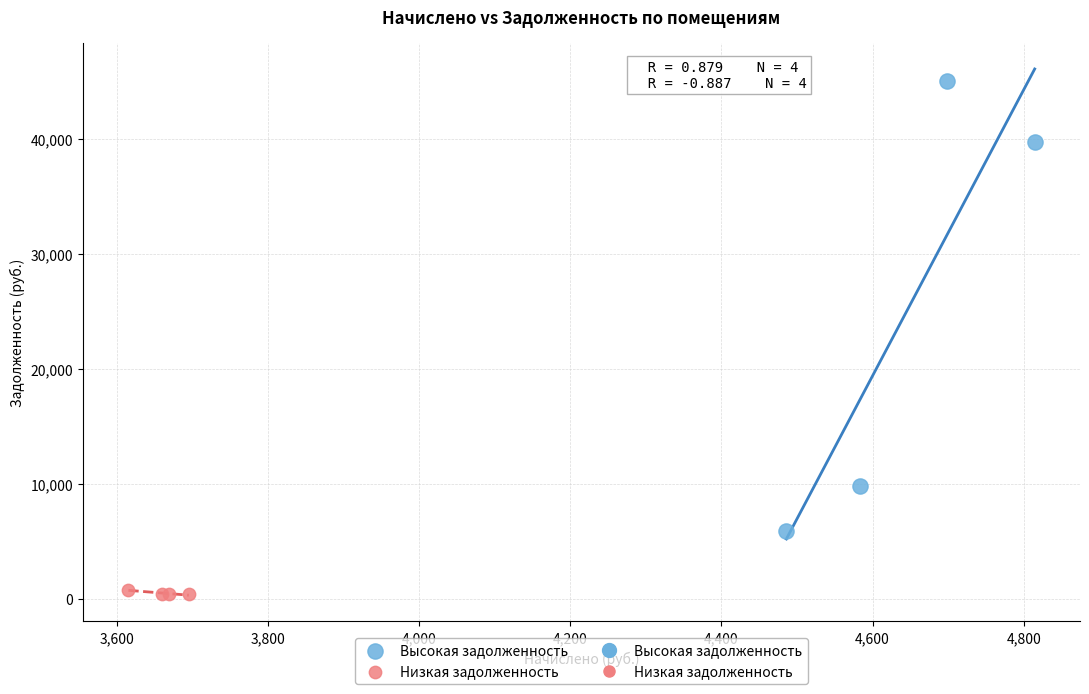

Which series reaches the minimum Y coordinate?

Низкая задолженность